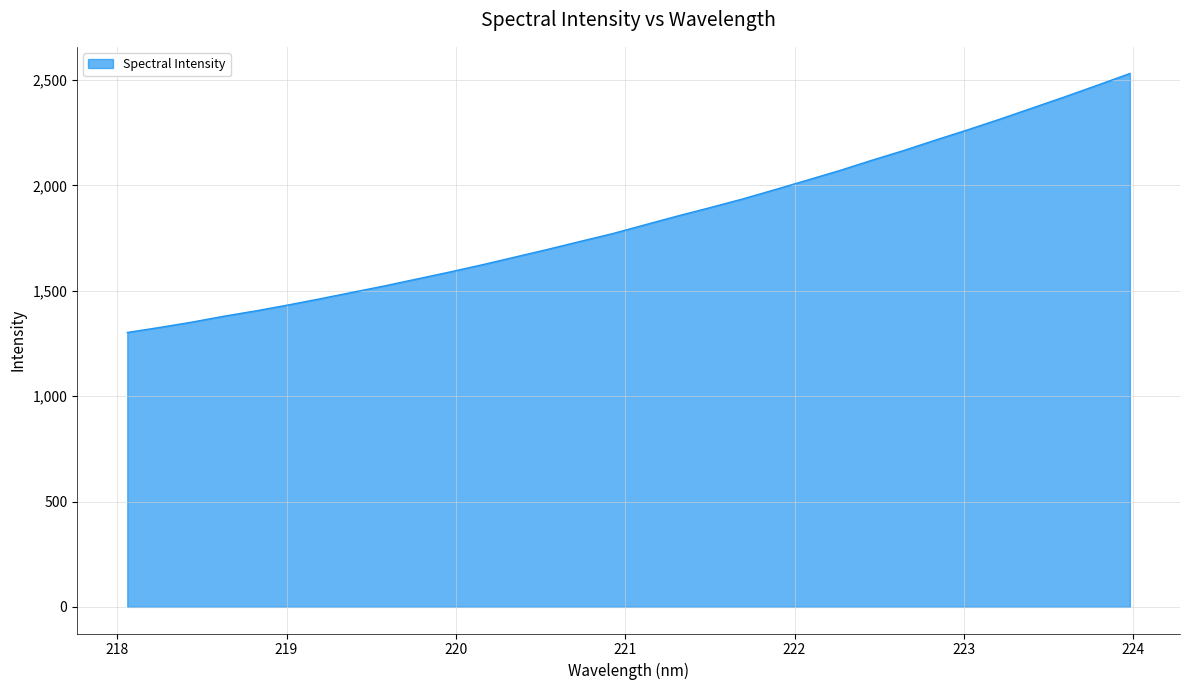

What is the smallest value displayed?

1302.3